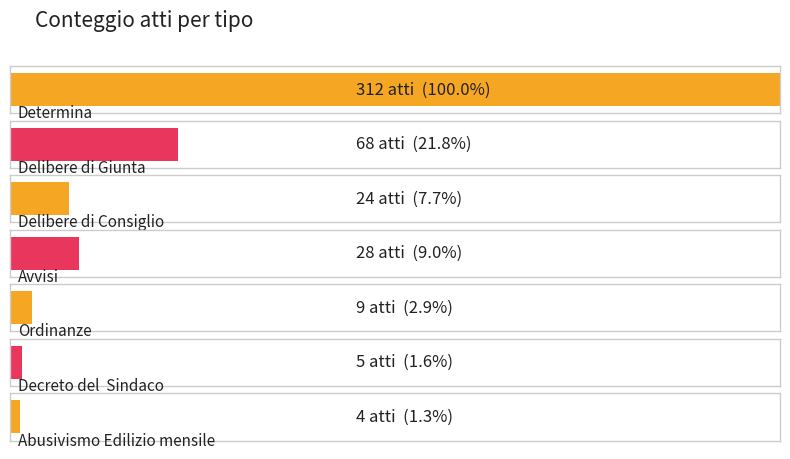

Reading right to left, transcribe all the data shown in this chart.

4	5	9	28	24	68	312